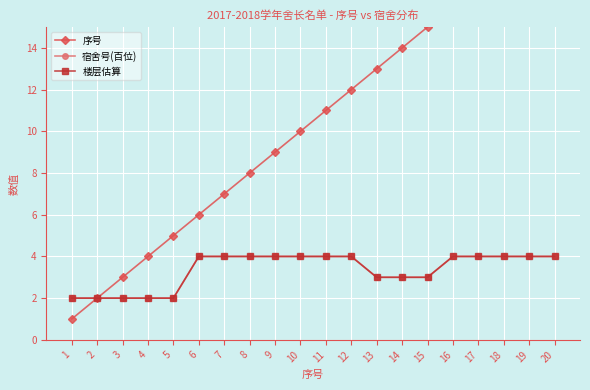

At which category does the chart reach its peak across all series?

20